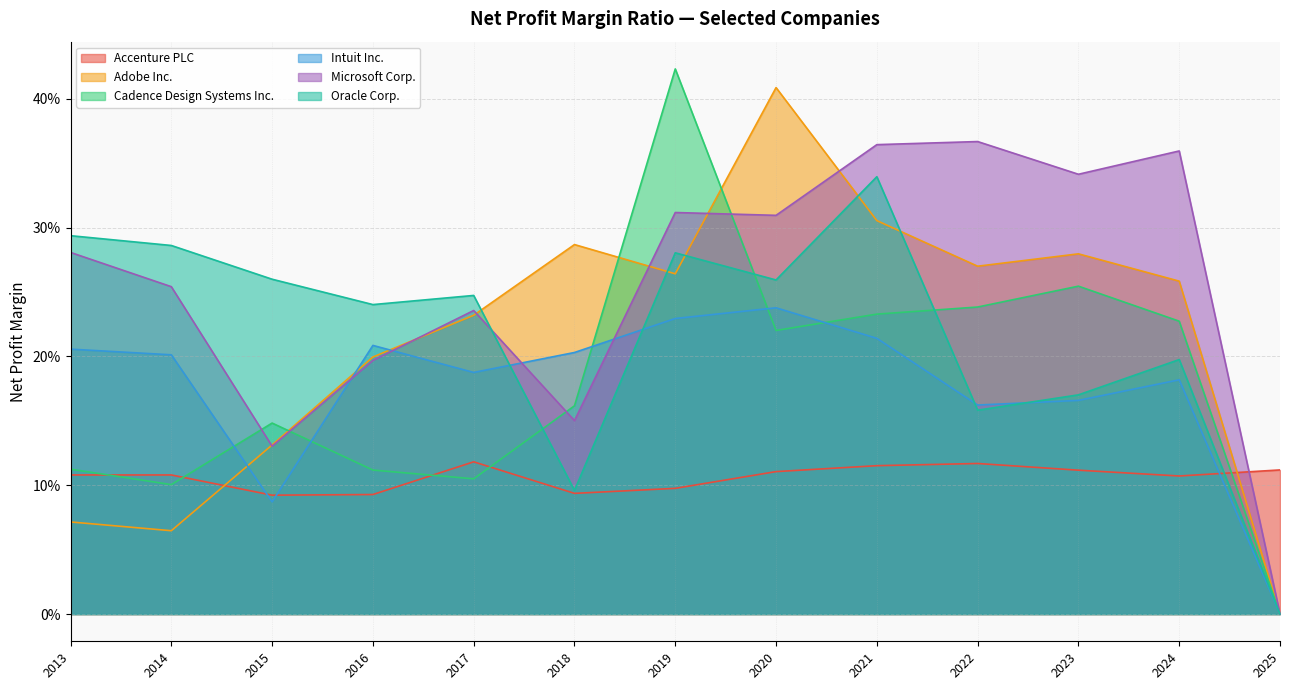

Is the value of Oracle Corp. at 2025 greater than the value of Adobe Inc. at 2024?

No